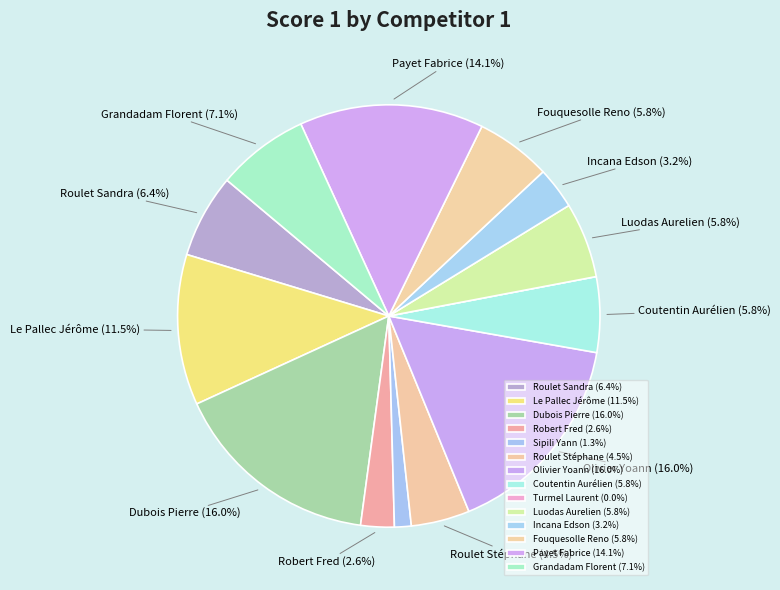

Is there any slice that represents more than half of the pie?

No